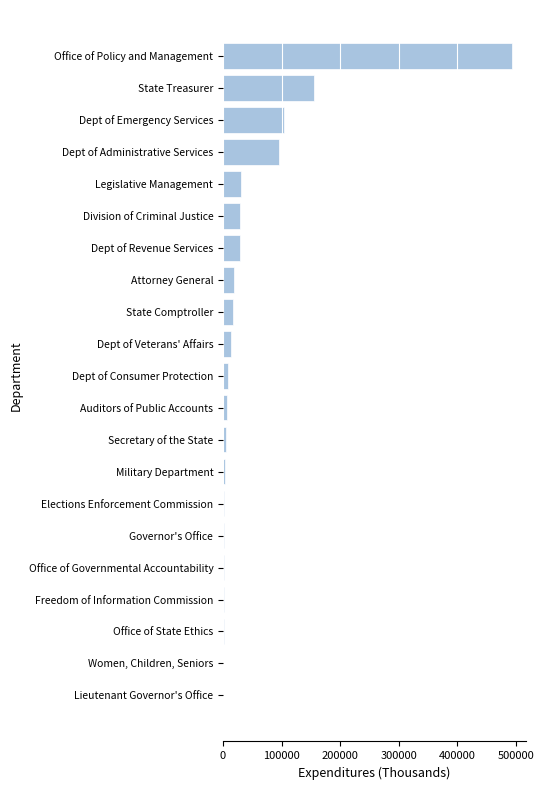

What is the sum of all values?

1016181